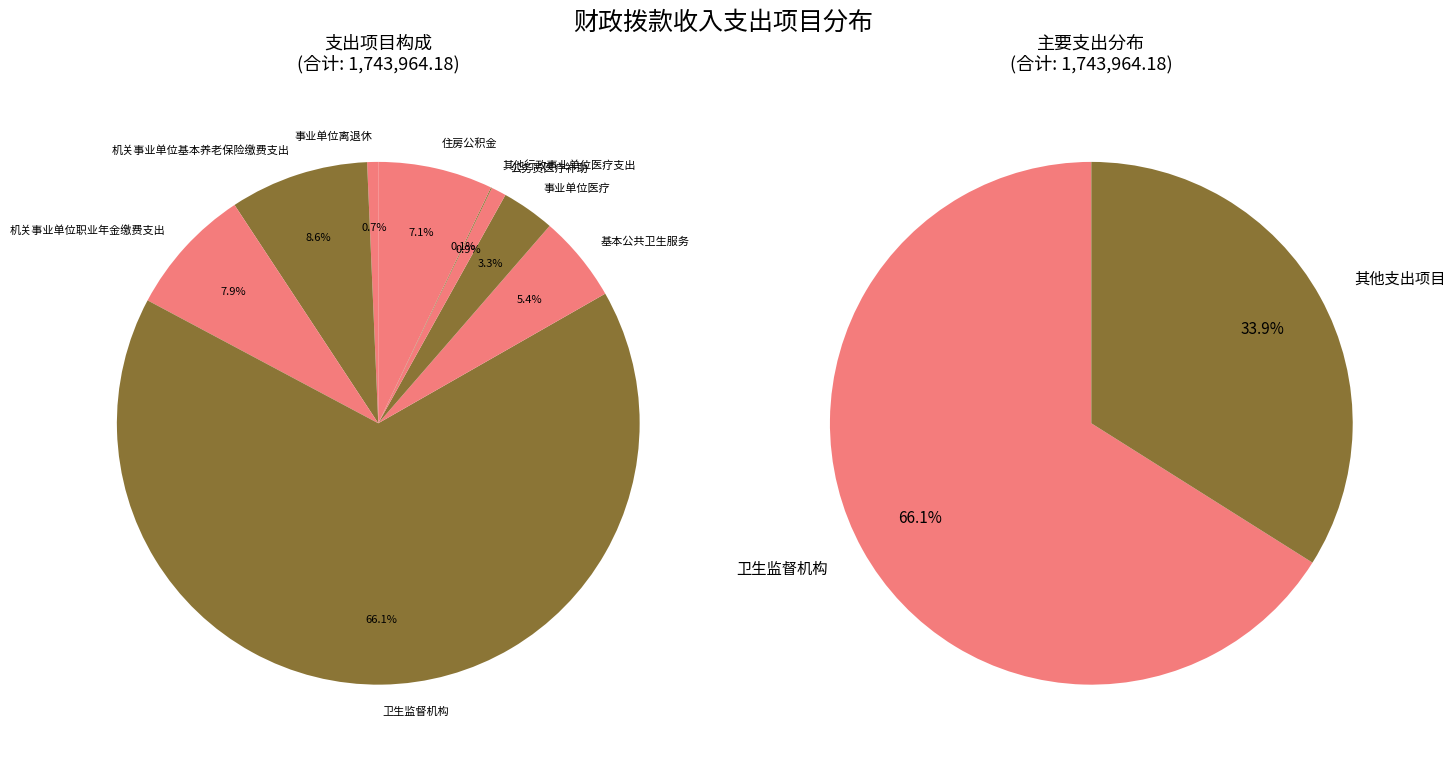

Which category has the smallest portion of the pie?

其他行政事业单位医疗支出